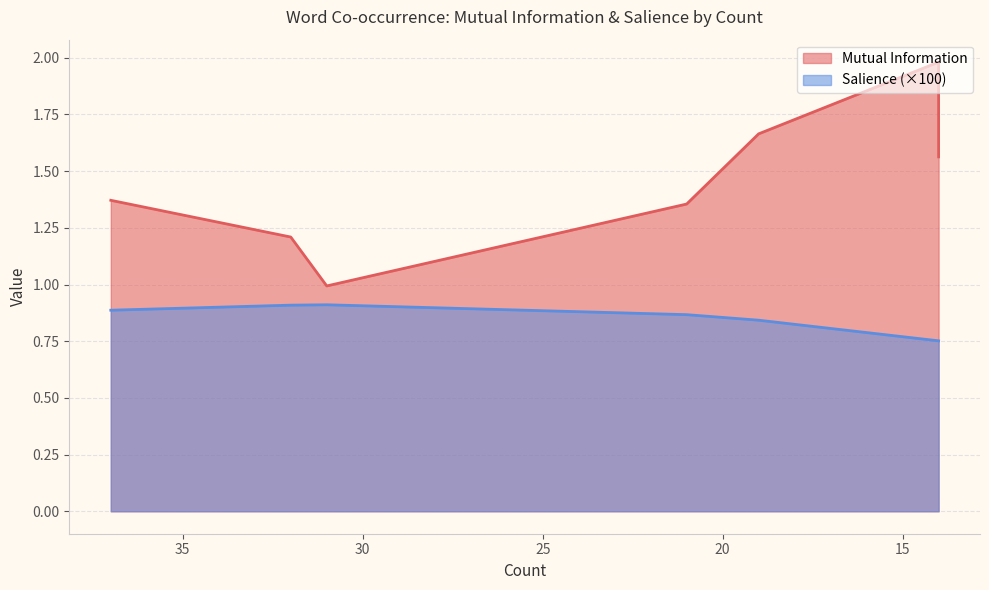

Rank the series by their average value, from lowest to highest.

Salience, Mutual Information